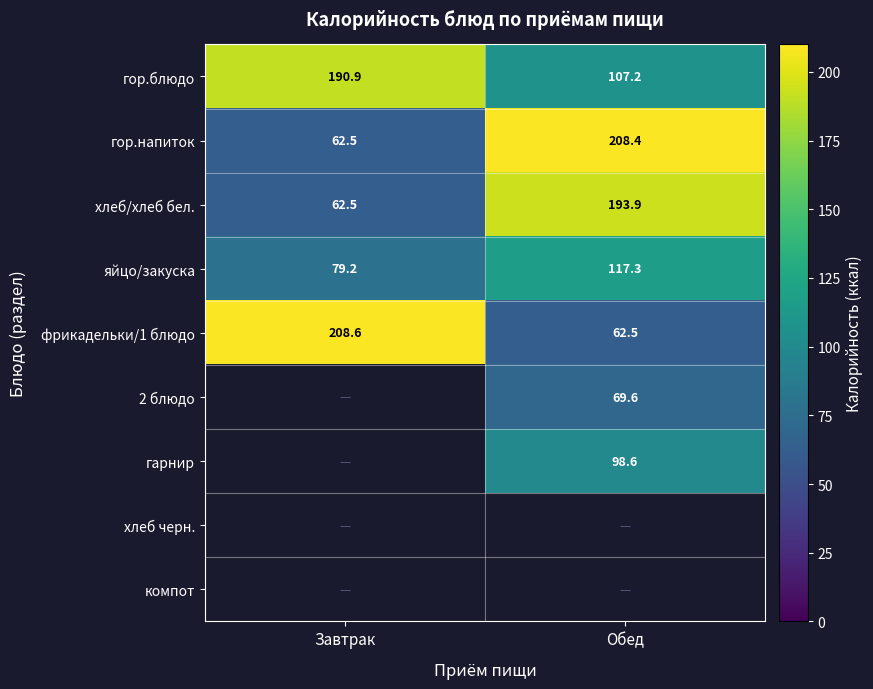

True or false: гор.блюдо has a value of 107.2 at Обед.

True